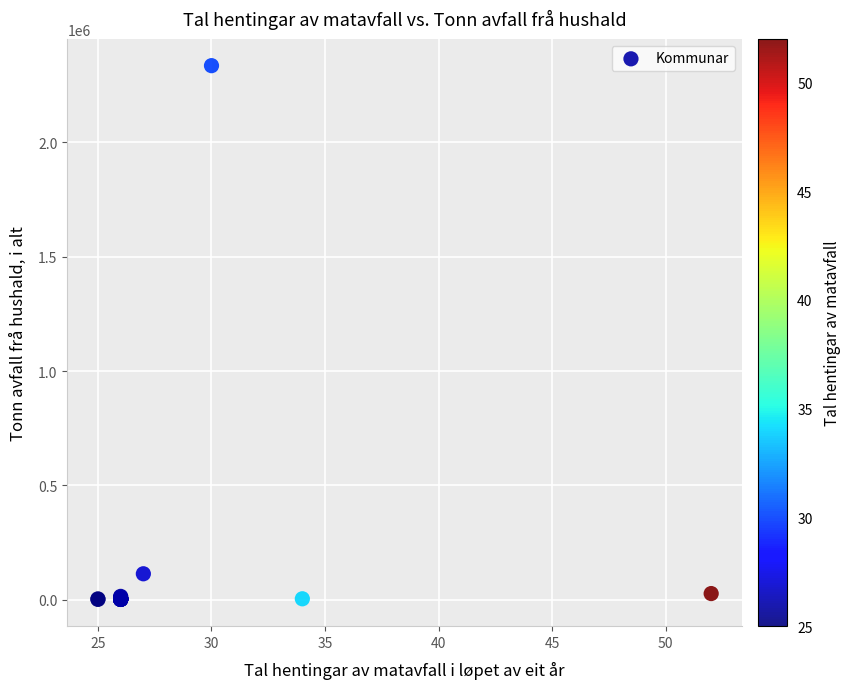

What Y value in the scatter plot is closest to 1168318?

113166